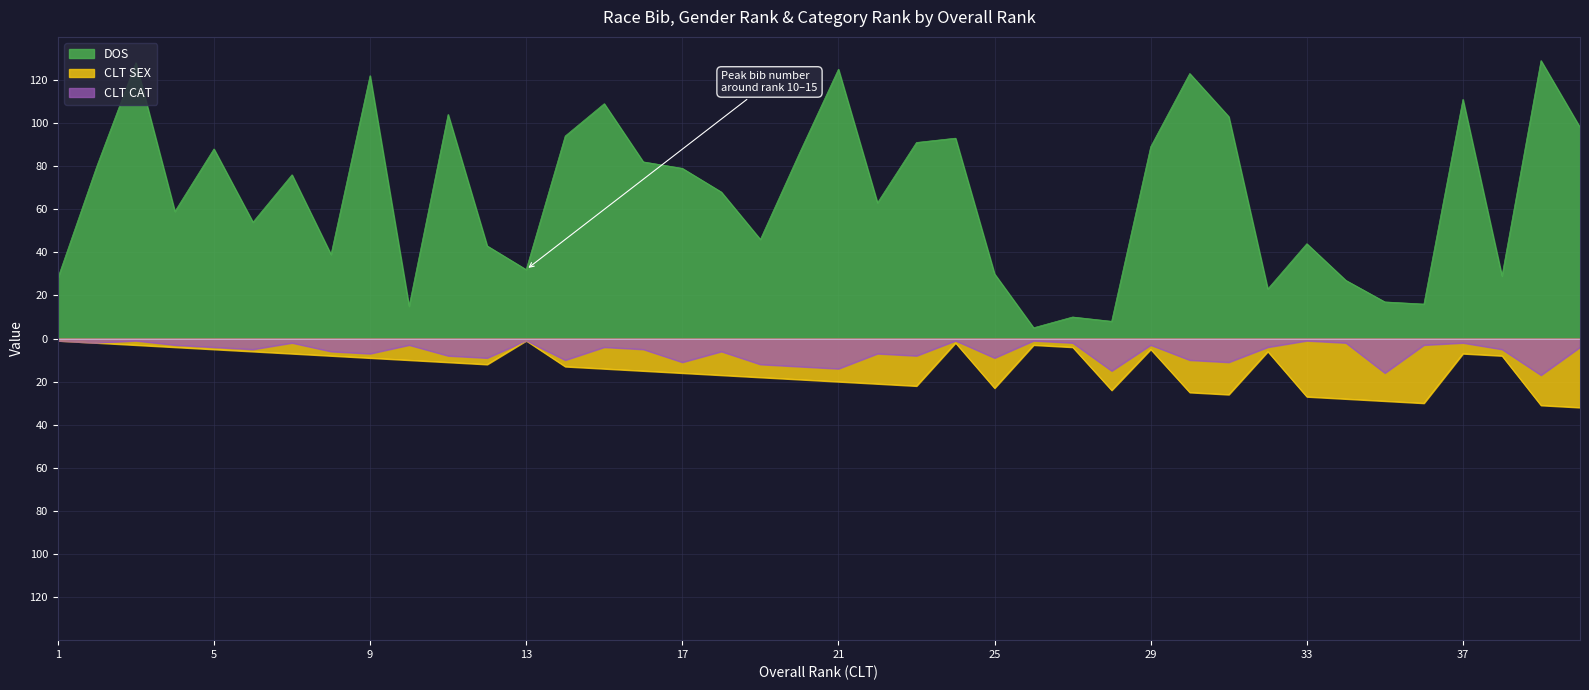

In CLT SEX, how many points are lower than both neighbors (excluding endpoints)?

6